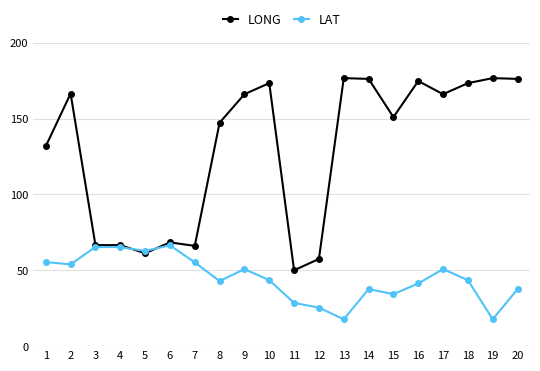

Rank the series by their maximum value, from lowest to highest.

LAT, LONG